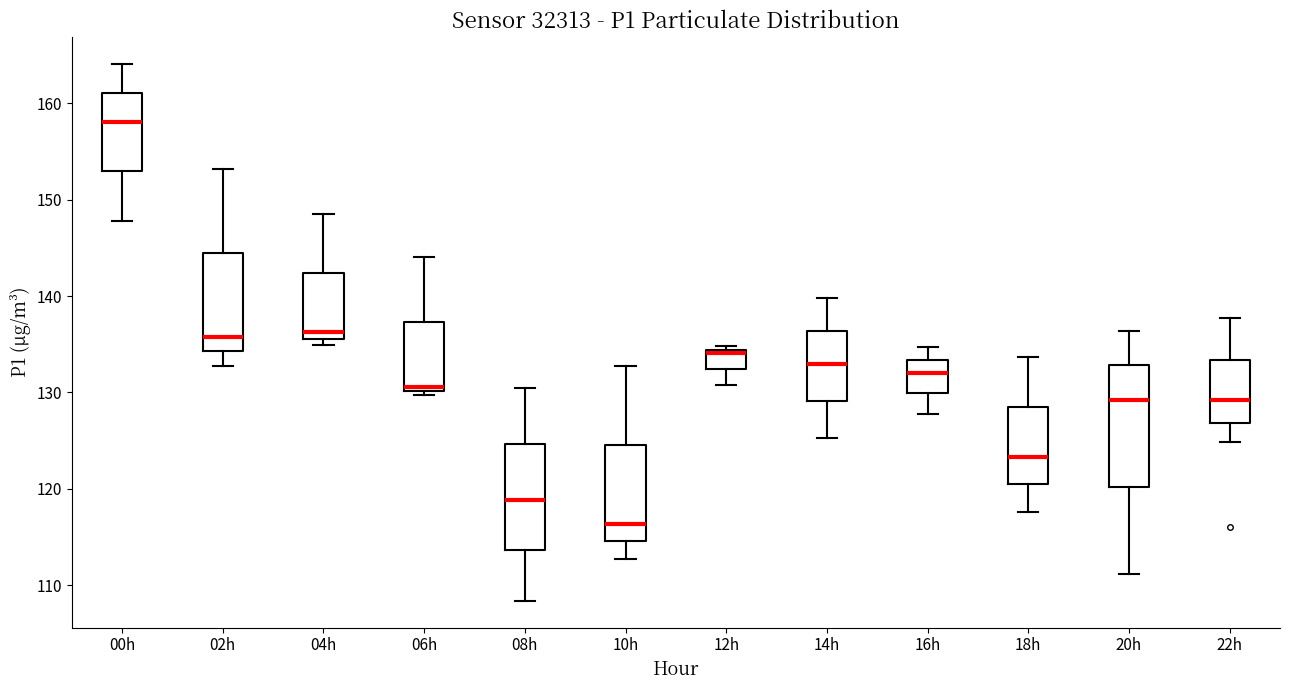

Reading left to right, transcribe this box plot: for each box, give where its median line is, the range the box spans, and where its two whiskers end, as read against the y-axis. The values are not printed on the chart, so give them approximately, as read against the axis.

00h: median 158, box 153 to 161, whiskers 148 to 164
02h: median 136, box 134 to 145, whiskers 133 to 153
04h: median 136 (just above the box's lower edge), box 136 to 142, whiskers 135 to 148
06h: median 131, box 130 to 137, whiskers 130 (just below the box's lower edge) to 144
08h: median 119, box 114 to 125, whiskers 108 to 131
10h: median 116, box 115 to 125, whiskers 113 to 133
12h: median 134 (just below the box's upper edge), box 132 to 134, whiskers 131 to 135
14h: median 133, box 129 to 136, whiskers 125 to 140
16h: median 132, box 130 to 133, whiskers 128 to 135
18h: median 123, box 120 to 128, whiskers 118 to 134
20h: median 129, box 120 to 133, whiskers 111 to 136
22h: median 129, box 127 to 133, whiskers 125 to 138